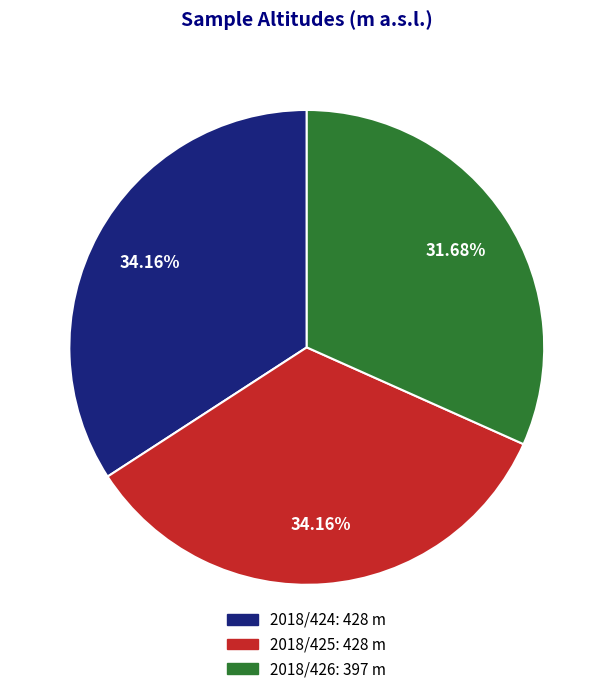

Combined, do 2018/426 and 2018/425 account for over 50%?

Yes